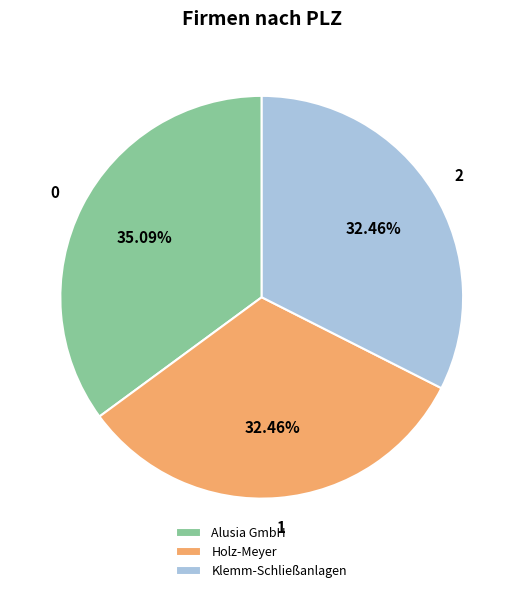

Which slice is the largest?

Alusia GmbH